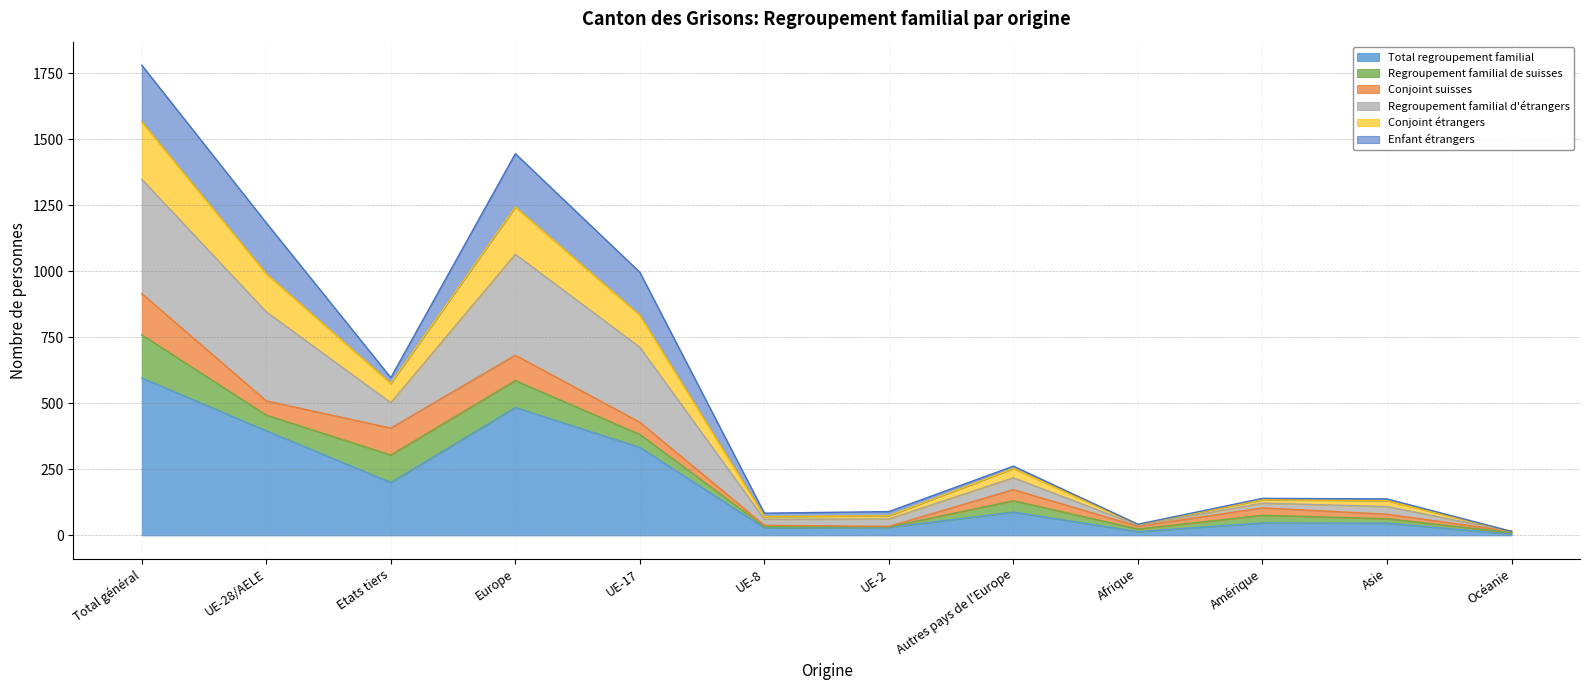

Where is the first local maximum for Total regroupement familial?

Europe